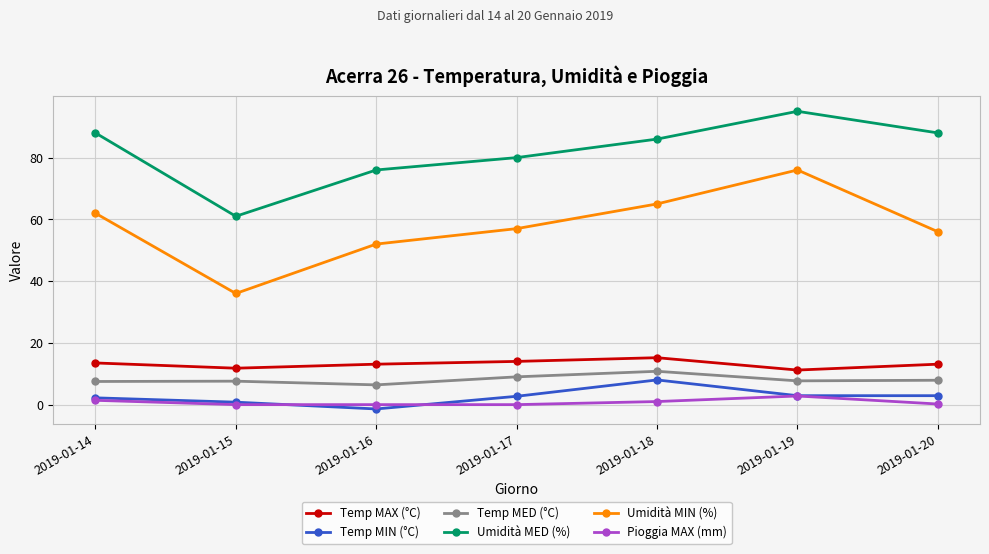

What is the value of the Pioggia MAX (mm) point at the 6th from the left?

2.8